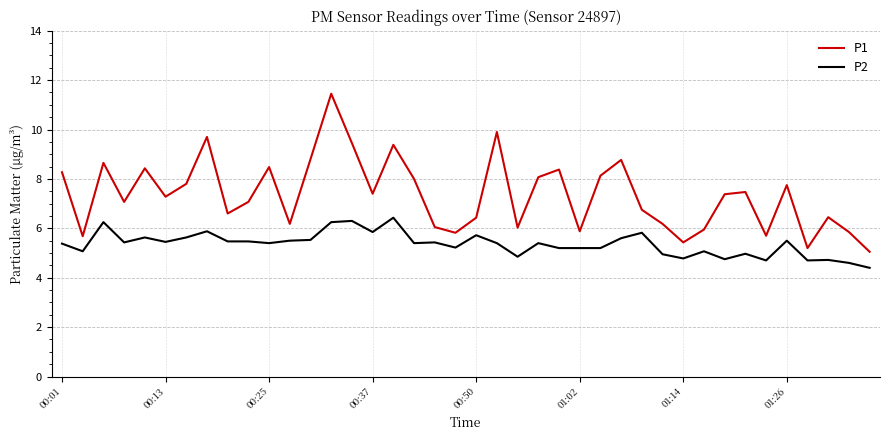

Which series has the largest range (max minus min)?

P1